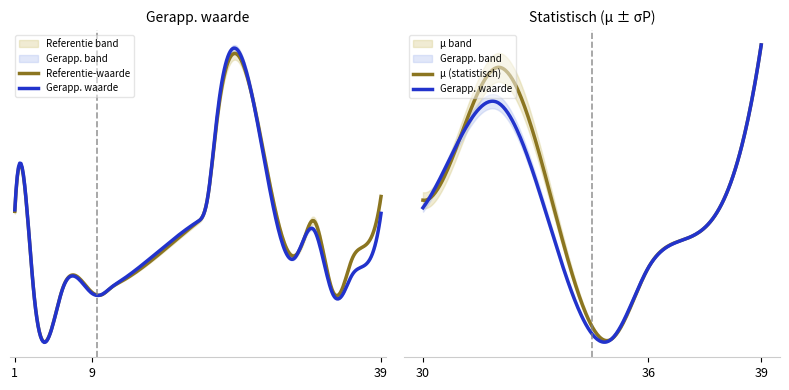

The value of Referentie-waarde at 37 is 58.8. True or false?

True